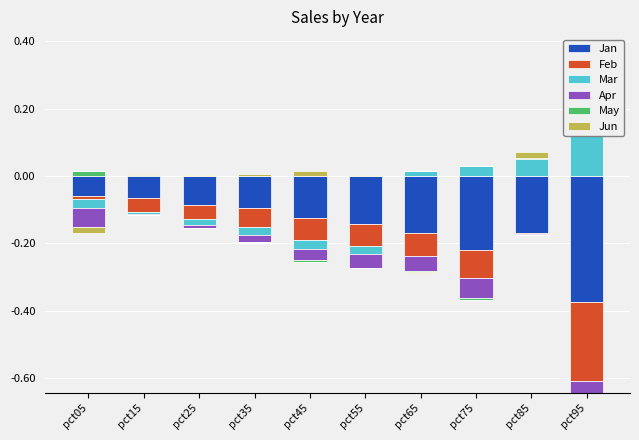

What are all the series names shown in the legend?

Jan, Feb, Mar, Apr, May, Jun